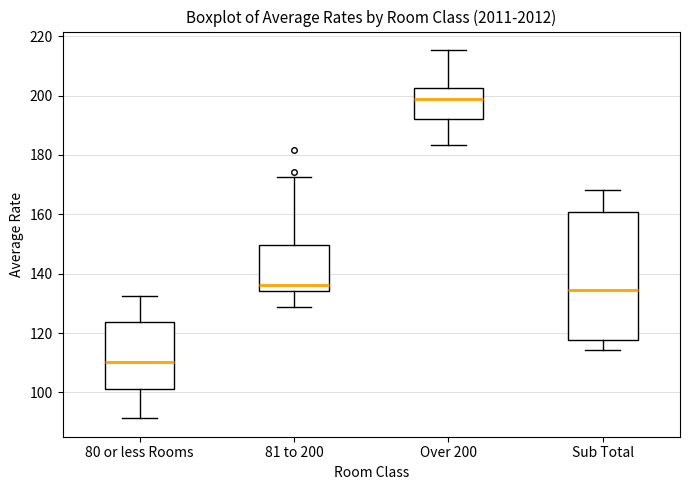

Which box has the lowest median line?

80 or less Rooms